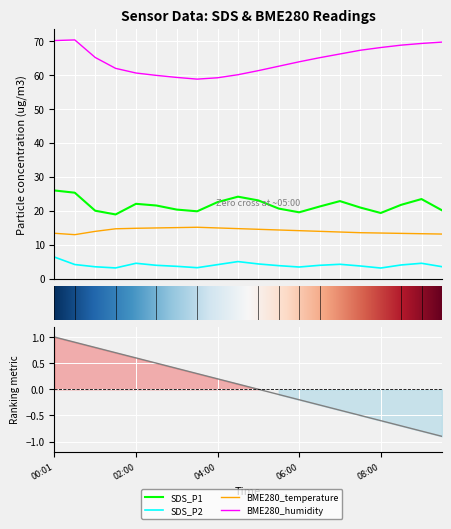

What is the difference between the maximum and minimum values in the BME280_humidity series?

11.5